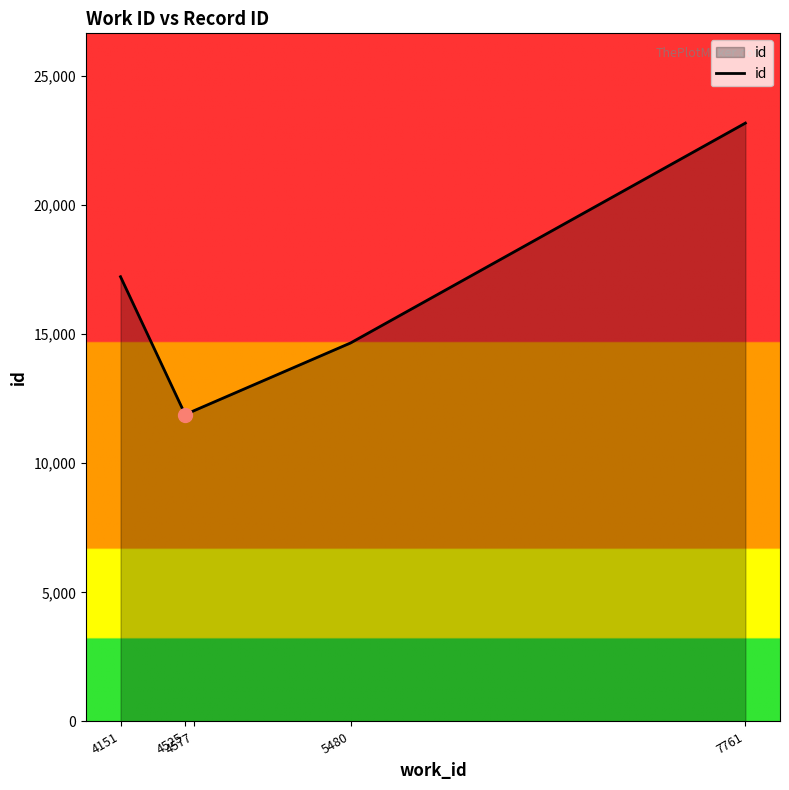

Reading right to left, transcribe all the data shown in this chart.

7761=23174	5480=14659	4577=12040	4525=11880	4151=17224